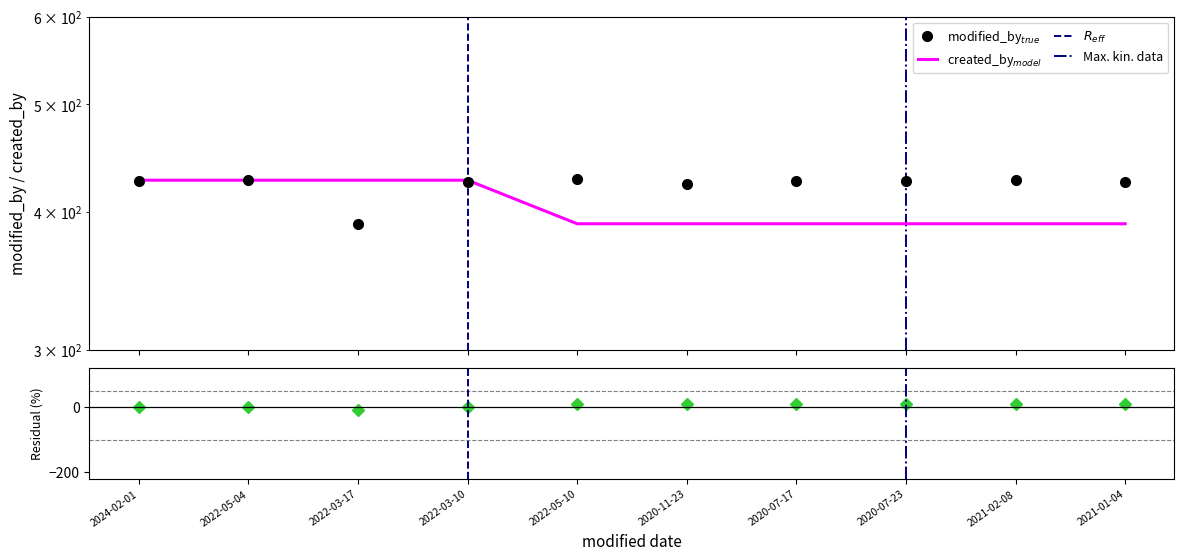

After their last crossing, which series has the higher values: created_by or modified_by?

modified_by